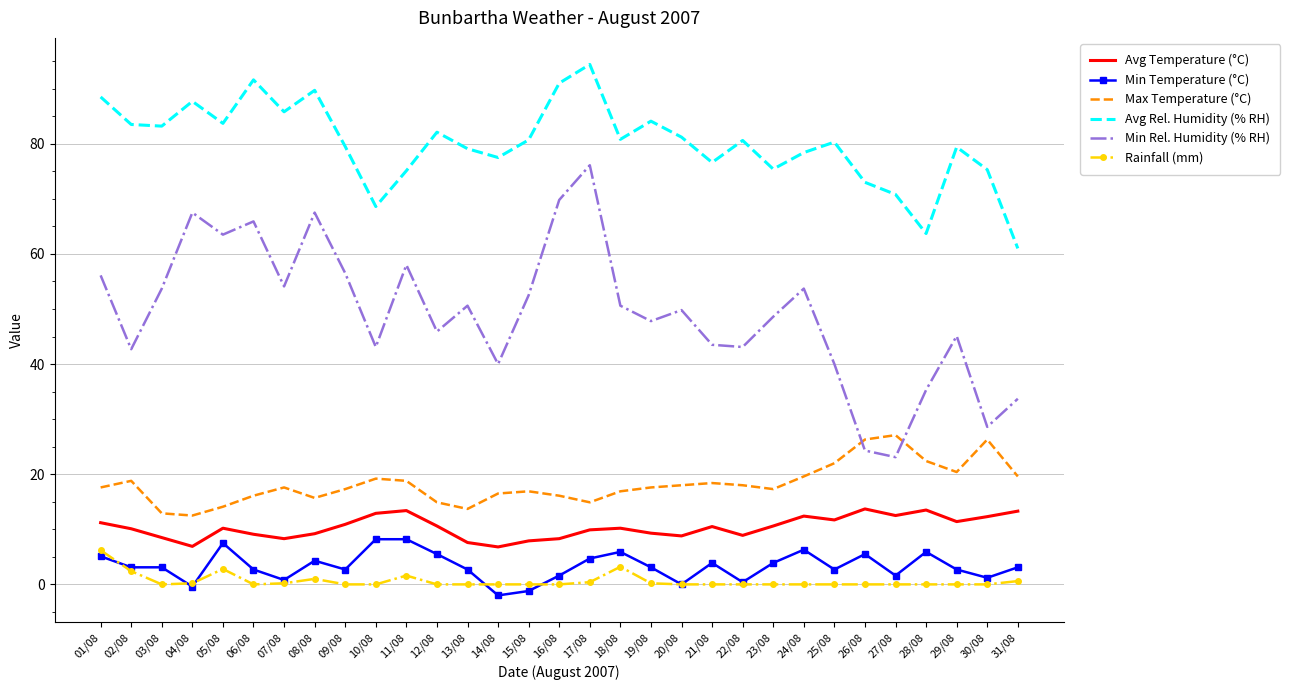

What is the average value of the Avg Temperature (°C) series?

10.4